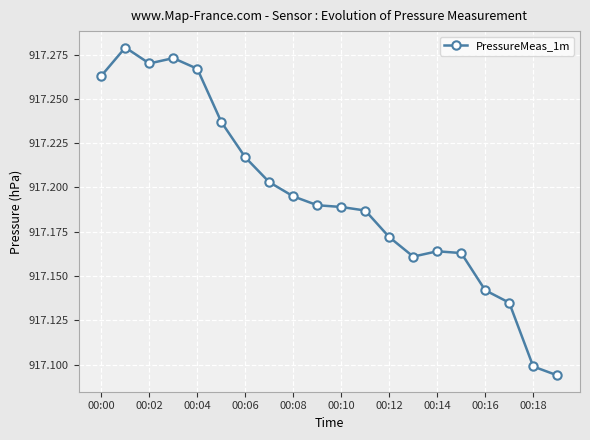

True or false: there are more than 1 points higher than both neighbors.

True